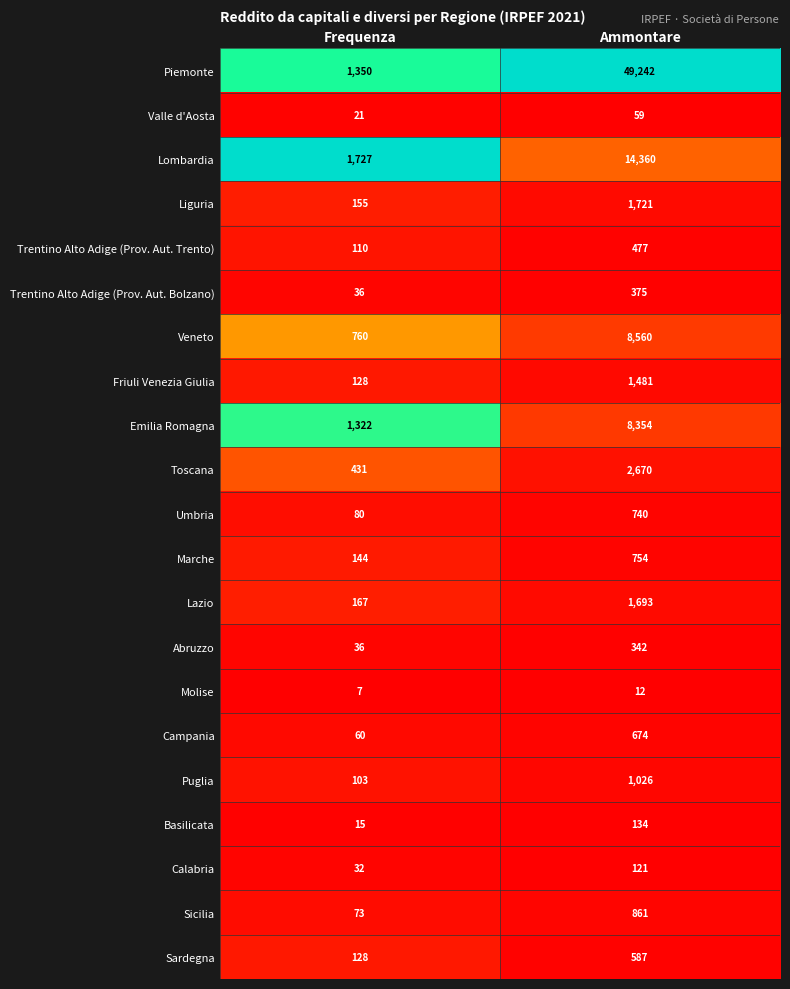

Which series has the widest spread of values?

Piemonte